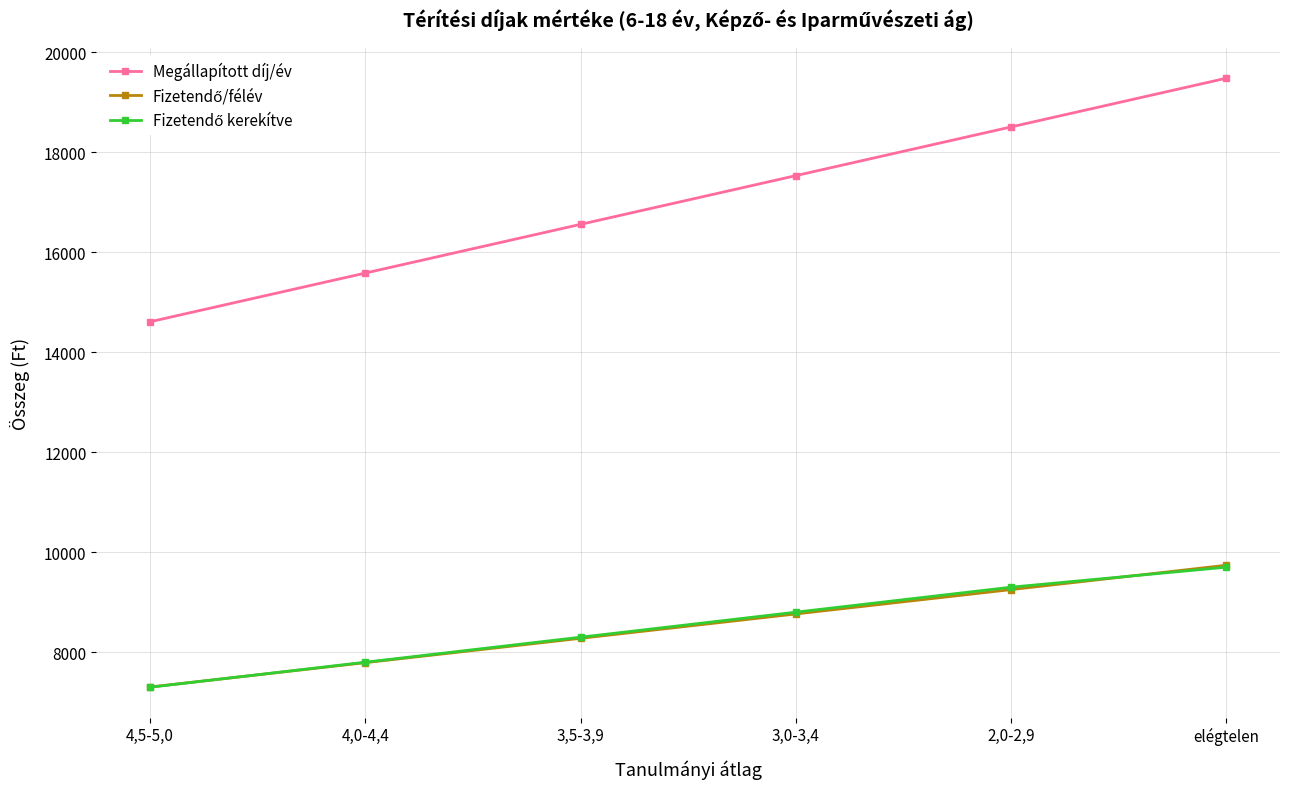

Is it true that Megállapított díj/év equals 19477.0 at elégtelen?

True